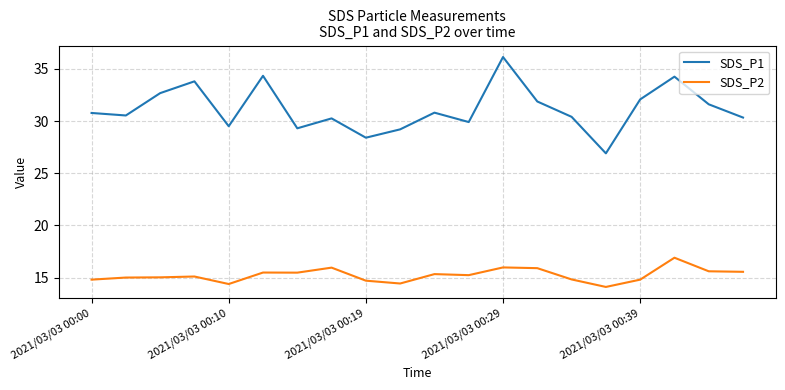

What is the greatest value displayed?

36.1